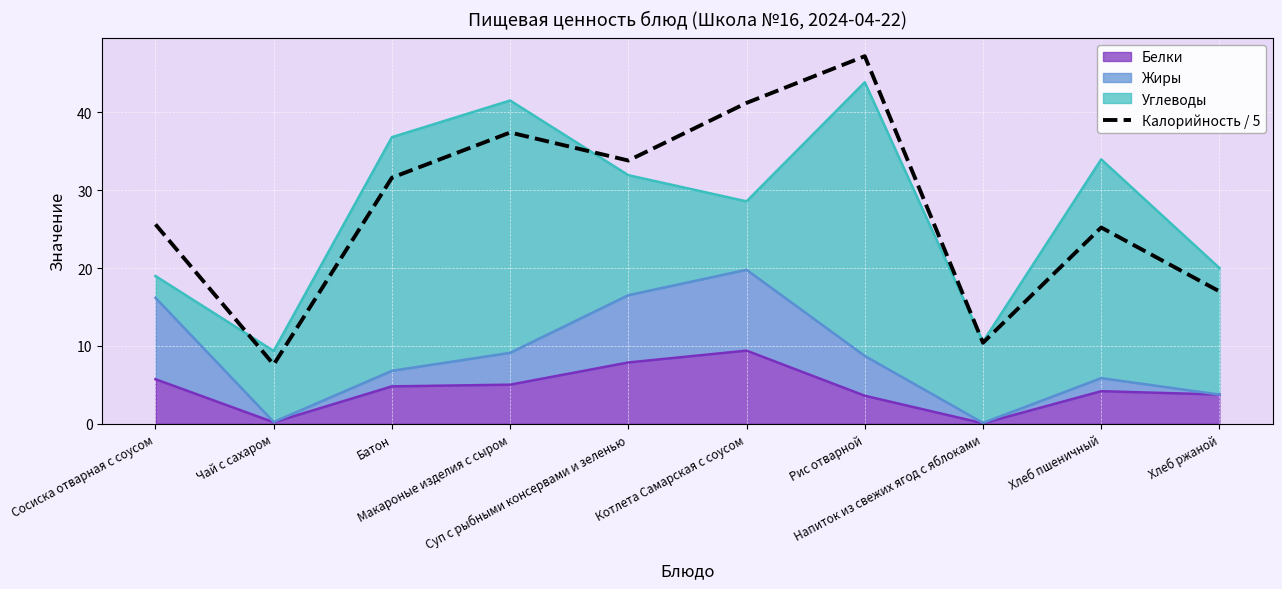

Which has a higher value, Суп с рыбными консервами и зеленью or Котлета Самарская с соусом?

Котлета Самарская с соусом